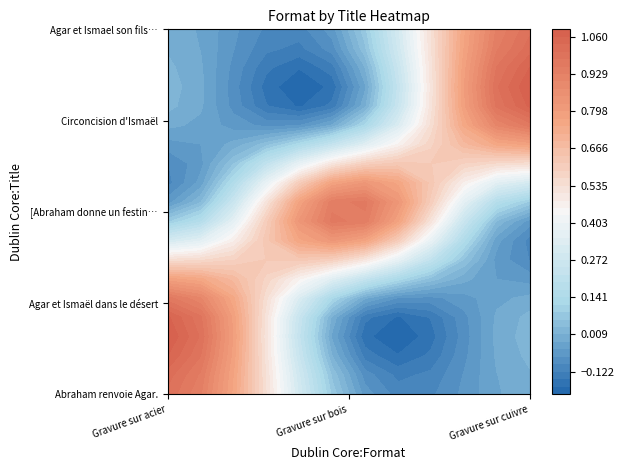

Which series has the largest total across all categories?

Abraham renvoie Agar.